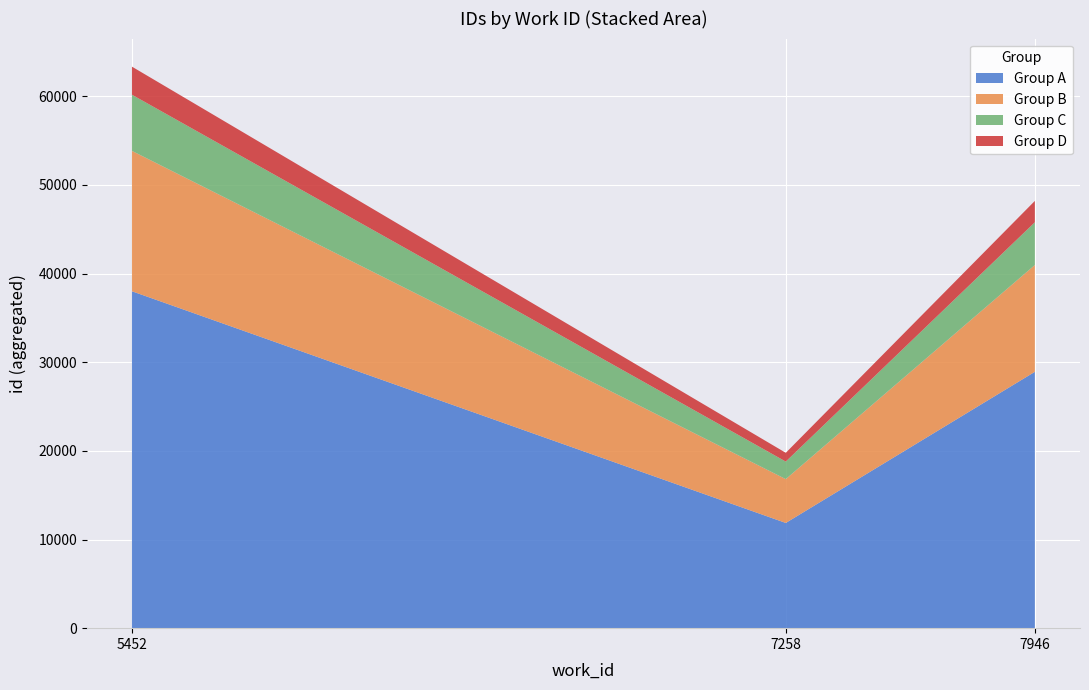

Reading right to left, transcribe the values for Group A.

7946=28919.4	7258=11869.2	5452=38007.0